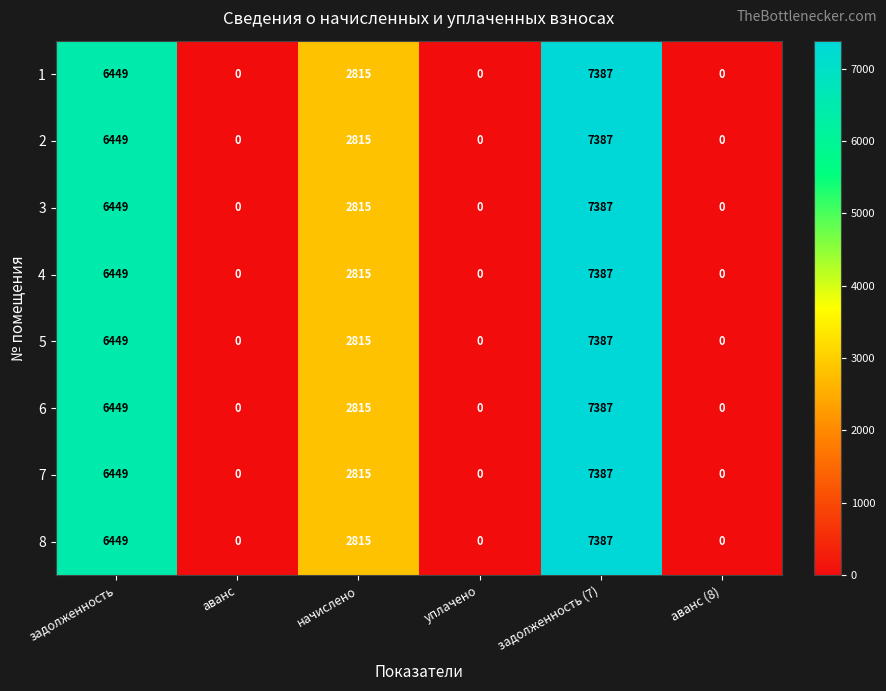

How many series are shown in this chart?

8